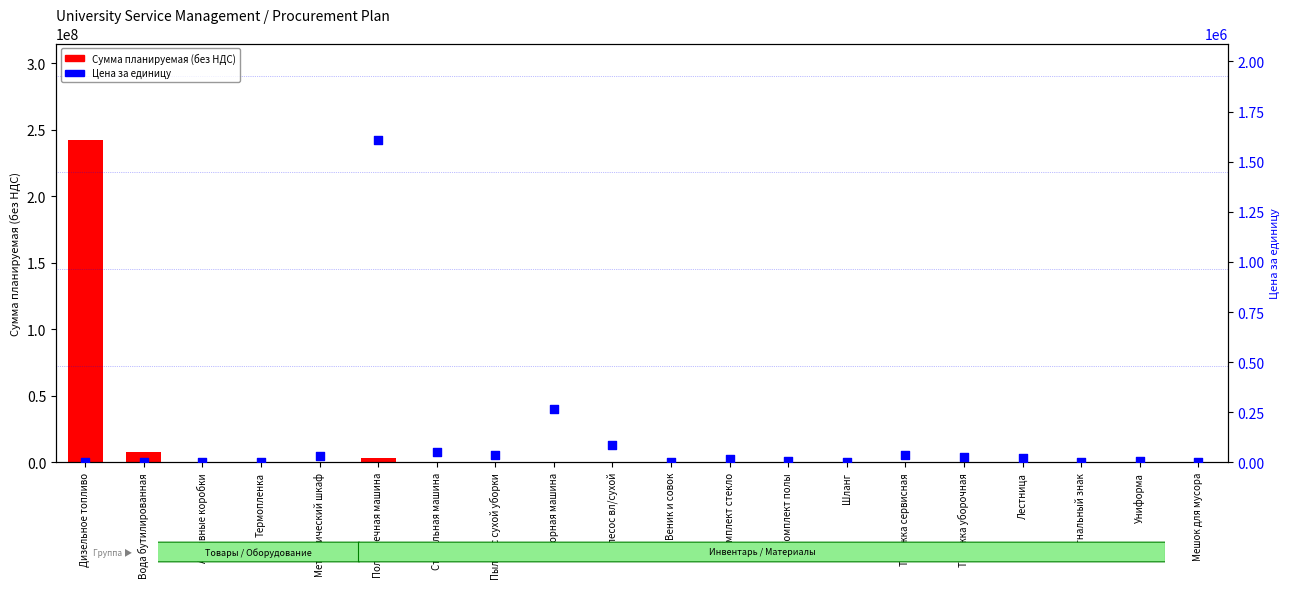

At how many categories does at least one series exceed 25762865?

1